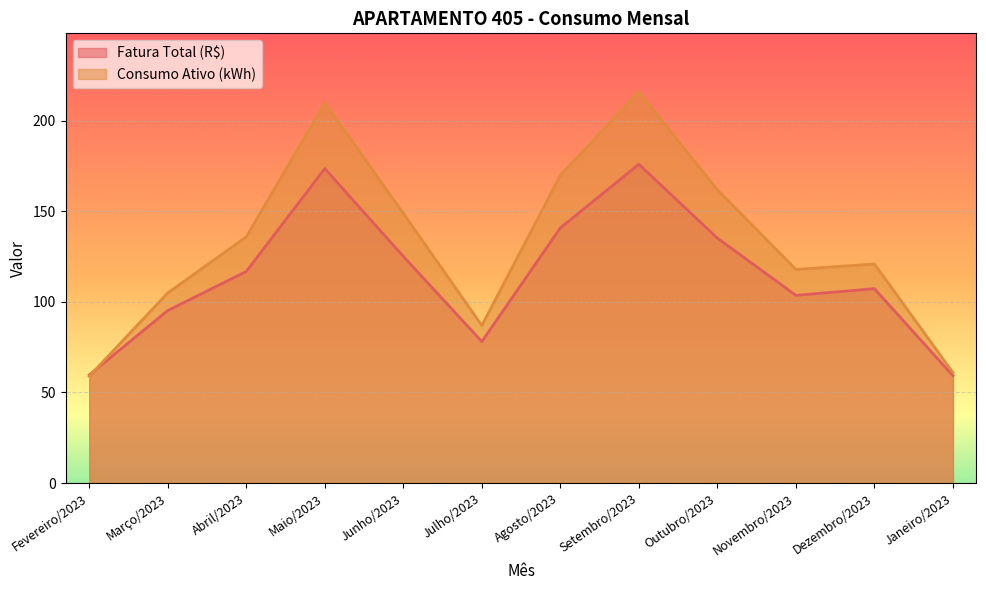

How many lines are shown in the chart?

2